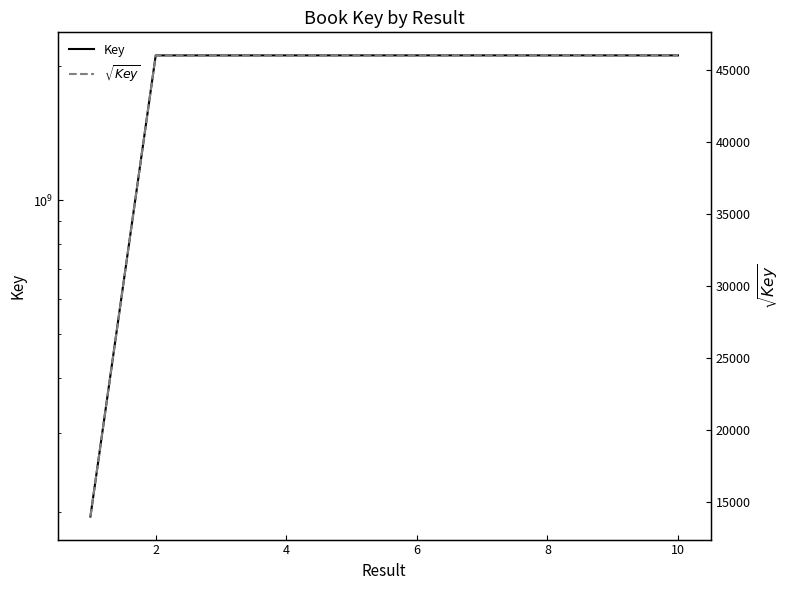

What is the smallest value displayed?

13962.6